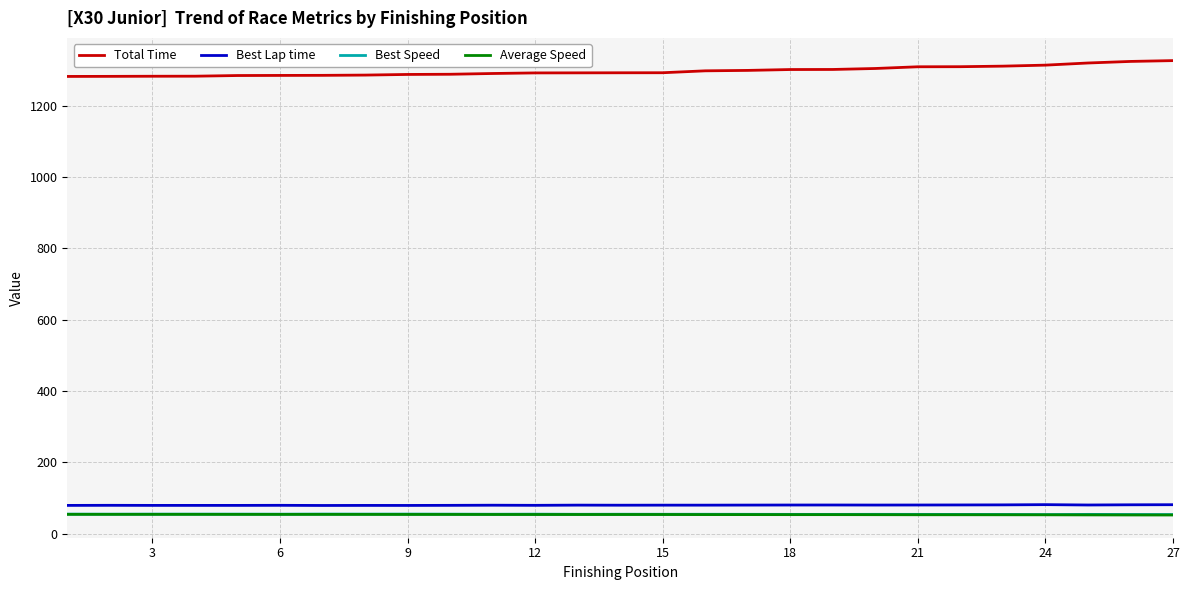

What is the maximum value shown in the chart?

1326.1